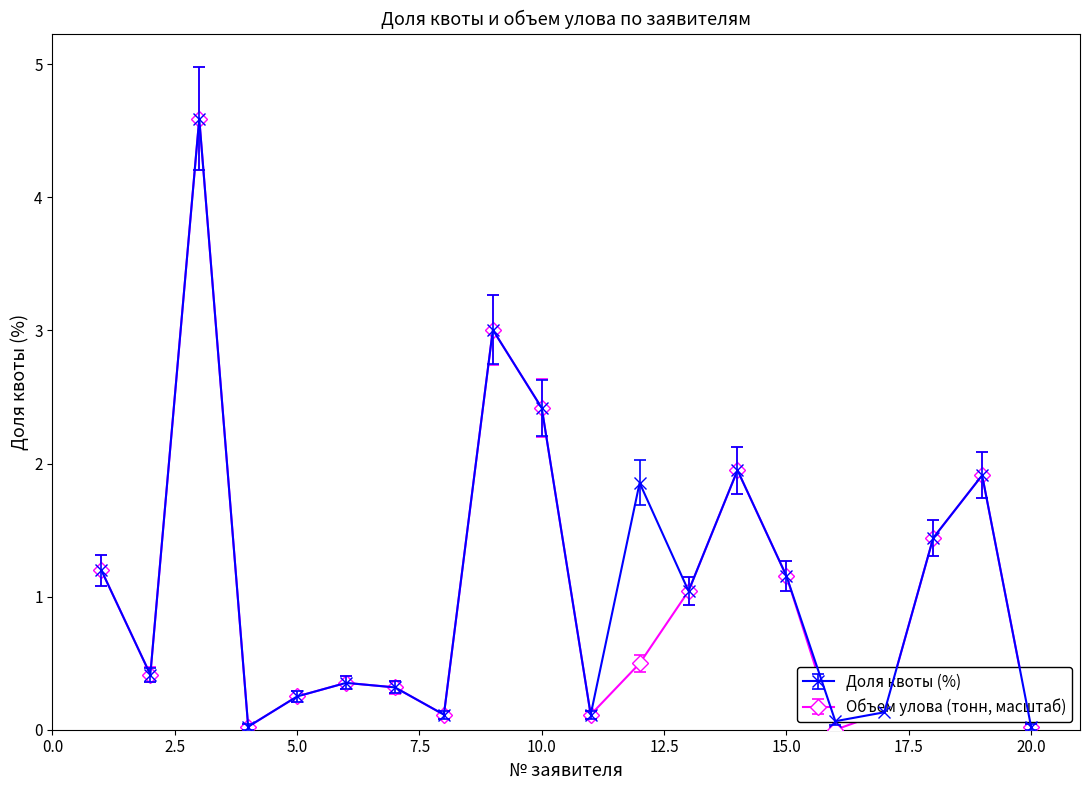

What is the maximum value for Доля квоты (%)?

4.6